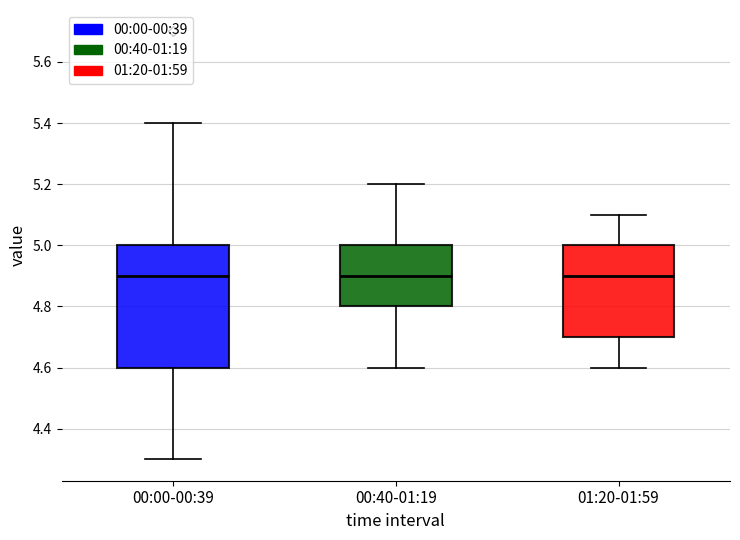

Which box is the tallest, from its lower edge to its upper edge?

00:00-00:39